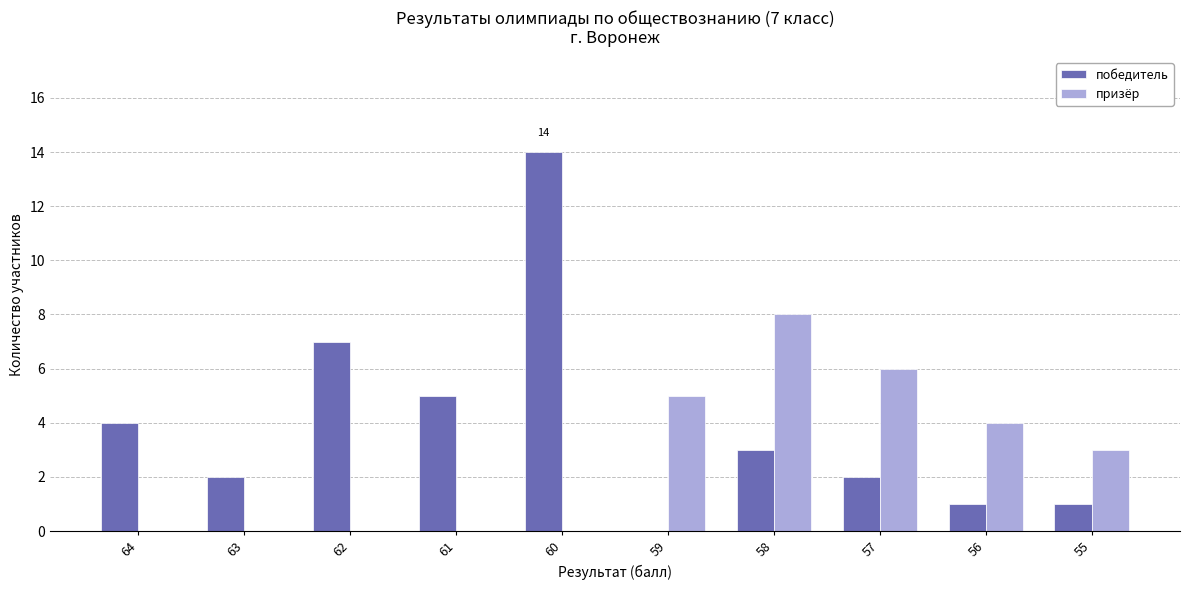

True or false: призёр has a value of 2 at 55.

False